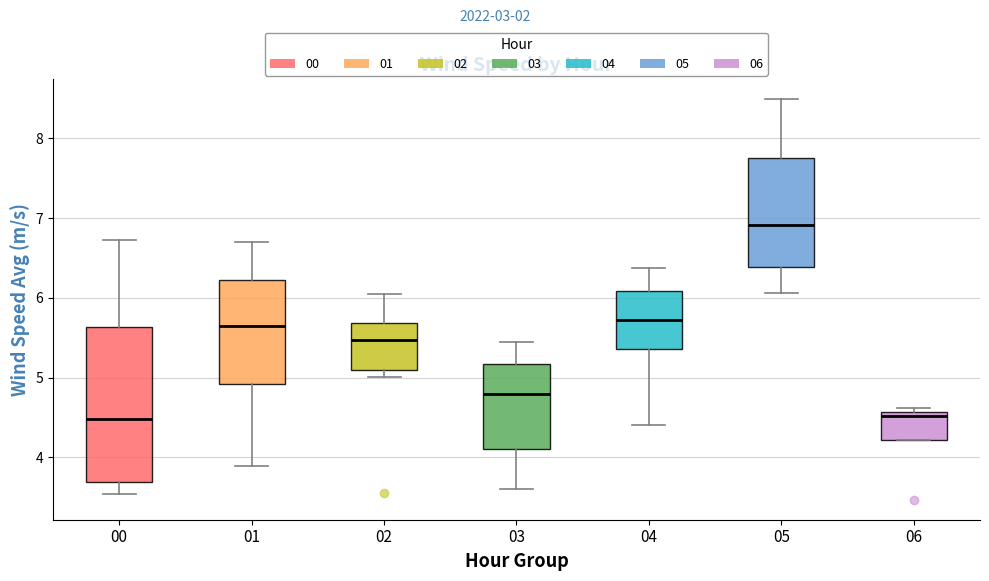

Reading left to right, transcribe this box plot: for each box, give where its median line is, the range the box spans, and where its two whiskers end, as read against the y-axis. The values are not printed on the chart, so give them approximately, as read against the axis.

00: median 4.5, box 3.7 to 5.6, whiskers 3.5 to 6.7
01: median 5.7, box 4.9 to 6.2, whiskers 3.9 to 6.7
02: median 5.5, box 5.1 to 5.7, whiskers 5.0 to 6.1
03: median 4.8, box 4.1 to 5.2, whiskers 3.6 to 5.5
04: median 5.7, box 5.4 to 6.1, whiskers 4.4 to 6.4
05: median 6.9, box 6.4 to 7.8, whiskers 6.1 to 8.5
06: median 4.5, box 4.2 to 4.6, whiskers 4.2 to 4.6 (just above the box's upper edge)